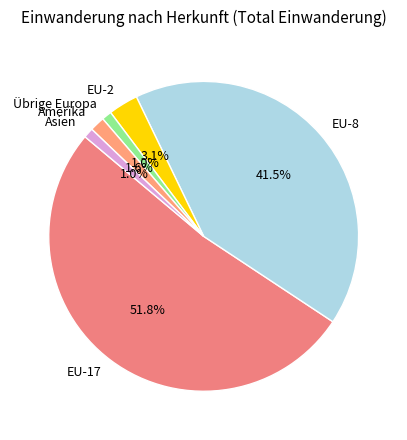

How much of the chart is everything except EU-8?

58.5%